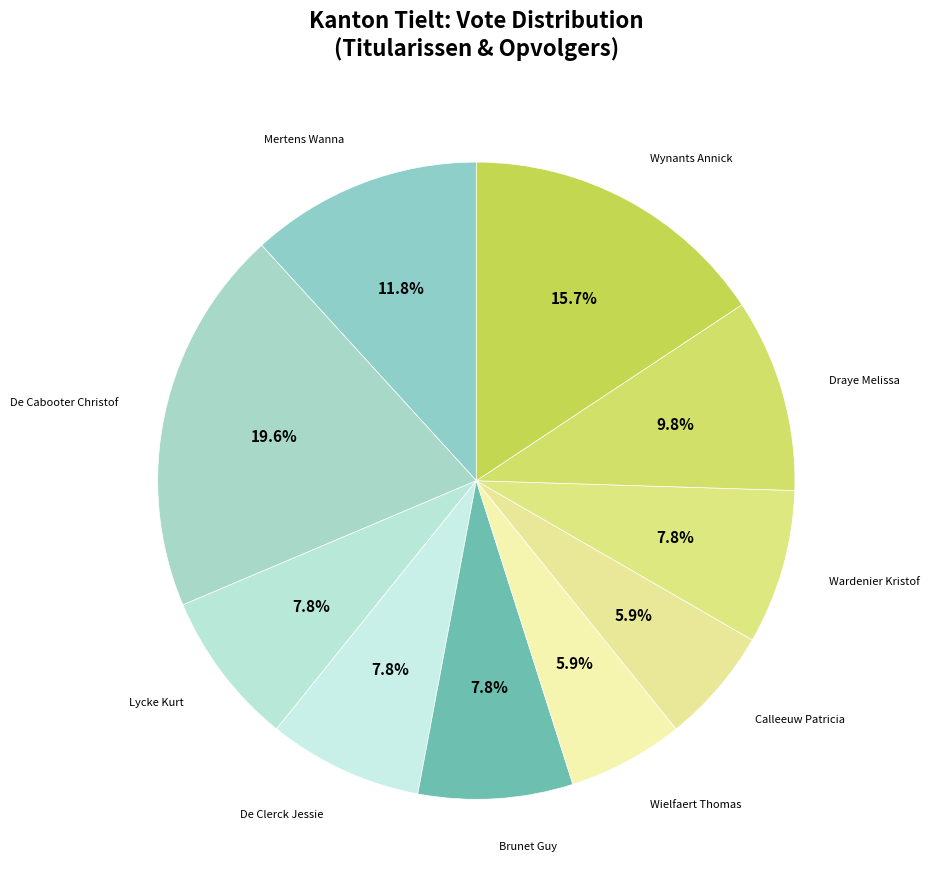

Count the number of slices in the pie.

10